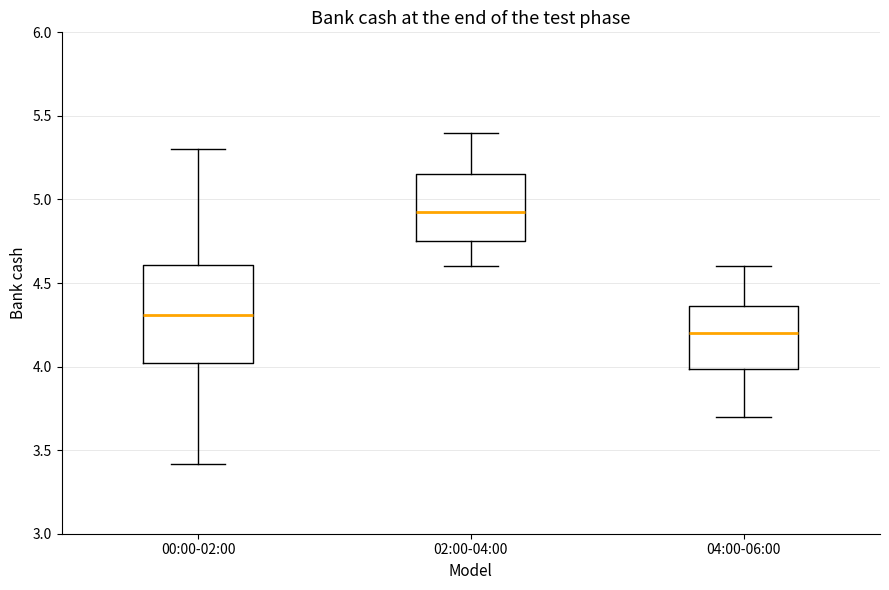

Reading left to right, transcribe this box plot: for each box, give where its median line is, the range the box spans, and where its two whiskers end, as read against the y-axis. The values are not printed on the chart, so give them approximately, as read against the axis.

00:00-02:00: median 4.30, box 4.00 to 4.60, whiskers 3.40 to 5.30
02:00-04:00: median 4.95, box 4.75 to 5.15, whiskers 4.60 to 5.40
04:00-06:00: median 4.20, box 4.00 to 4.35, whiskers 3.70 to 4.60